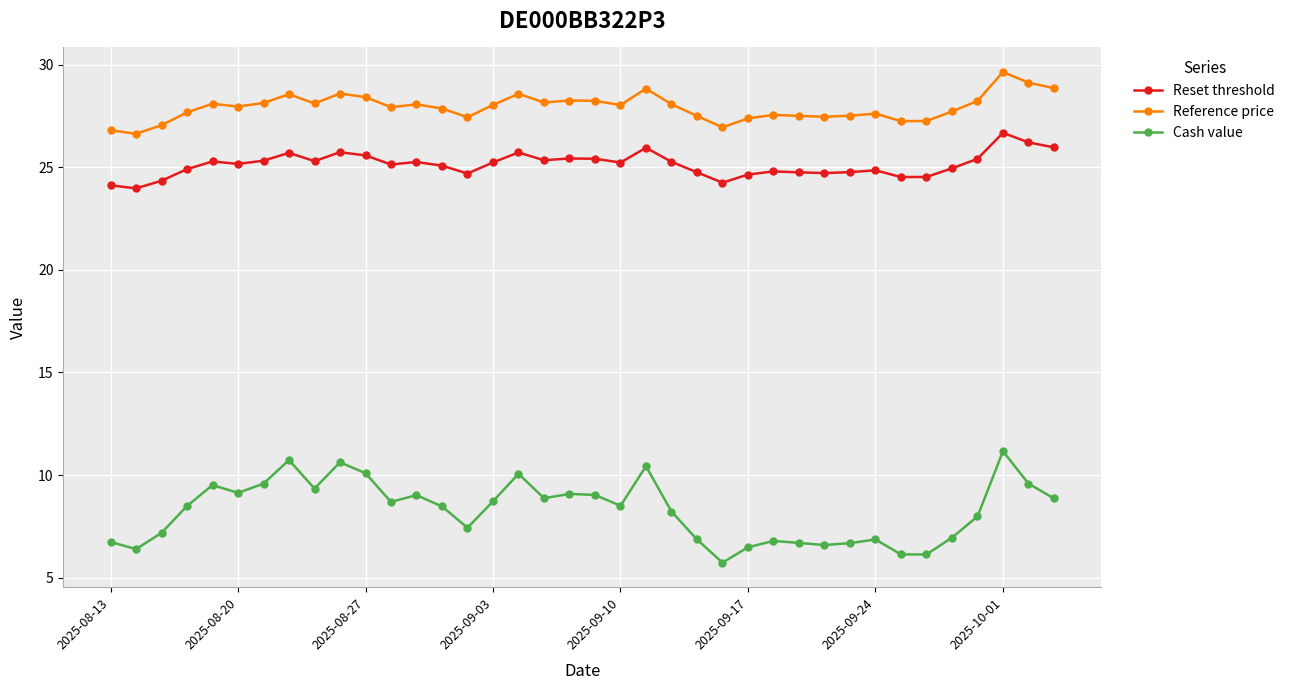

Is this an area chart (filled region under the line)?

No